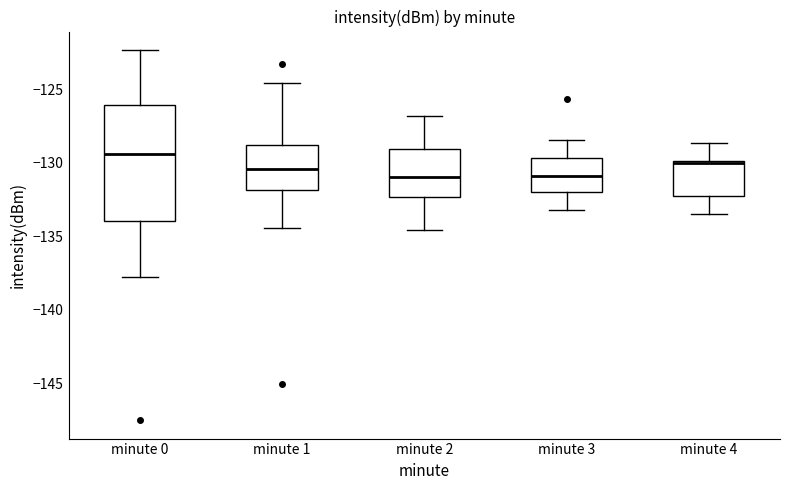

Where is the upper edge of the box for minute 0 on the y-axis? The values are not printed on the chart, so give them approximately, as read against the axis.

-126.0